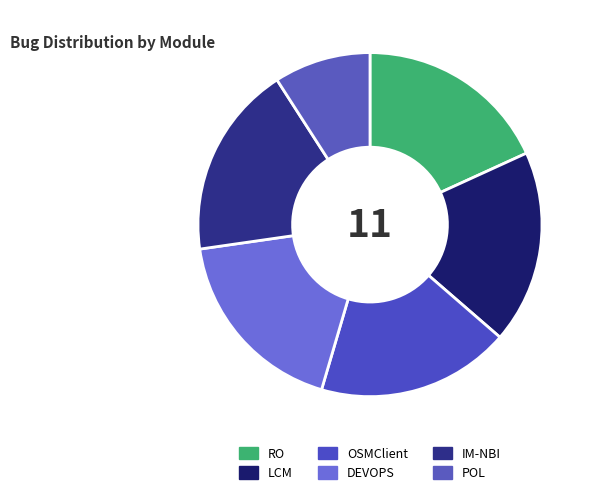

To the nearest percent, what percentage of the pie is OSMClient?

18%